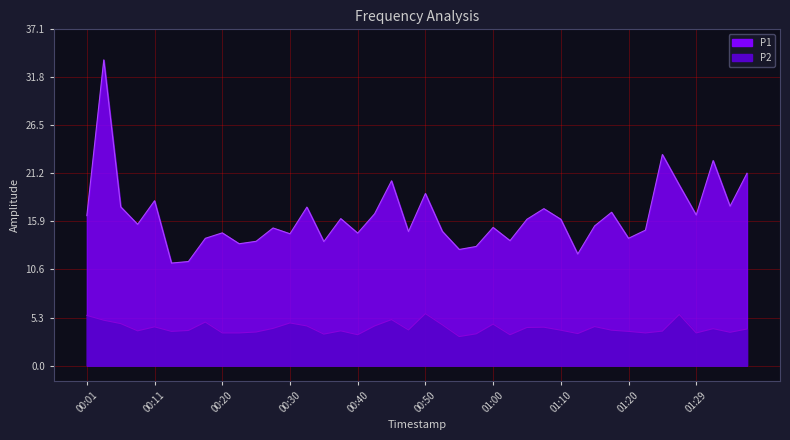

Is it true that P2 equals 3.9 at 00:16?

True